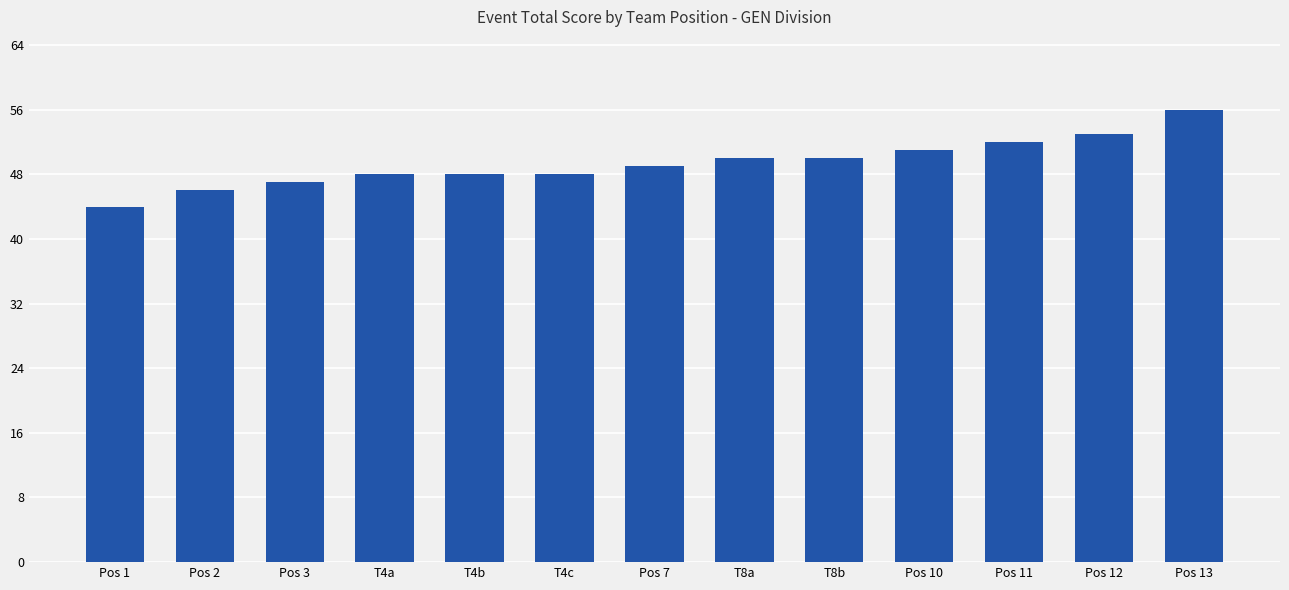

What is the maximum value shown in the chart?

56